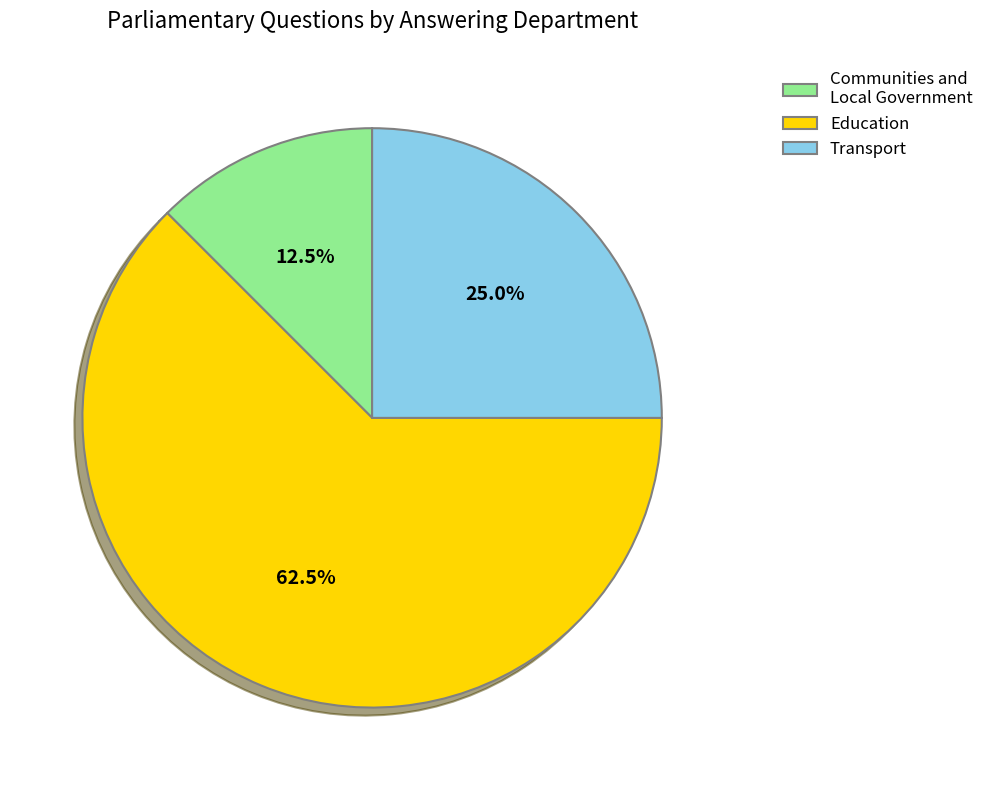

What is the largest slice in the pie chart?

Education